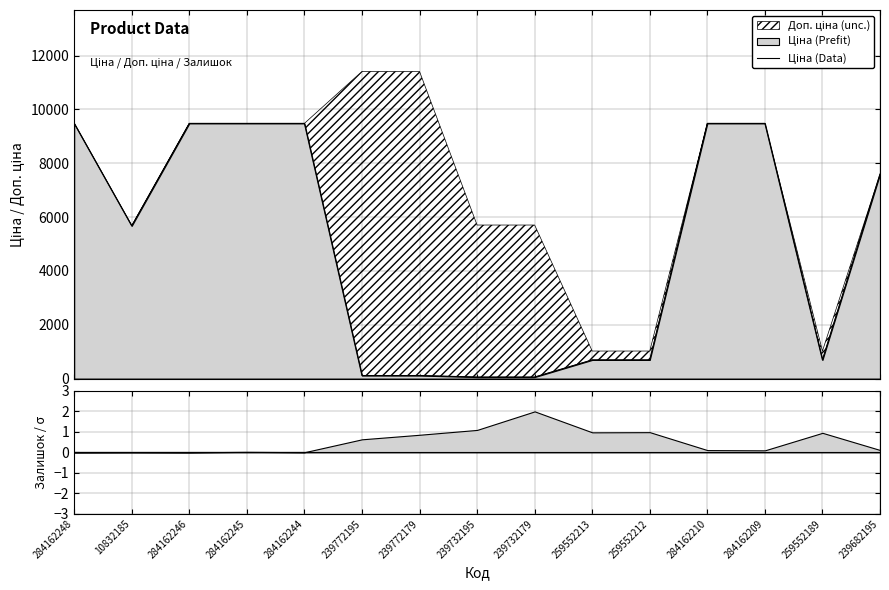

How many data points are above 5673?

8